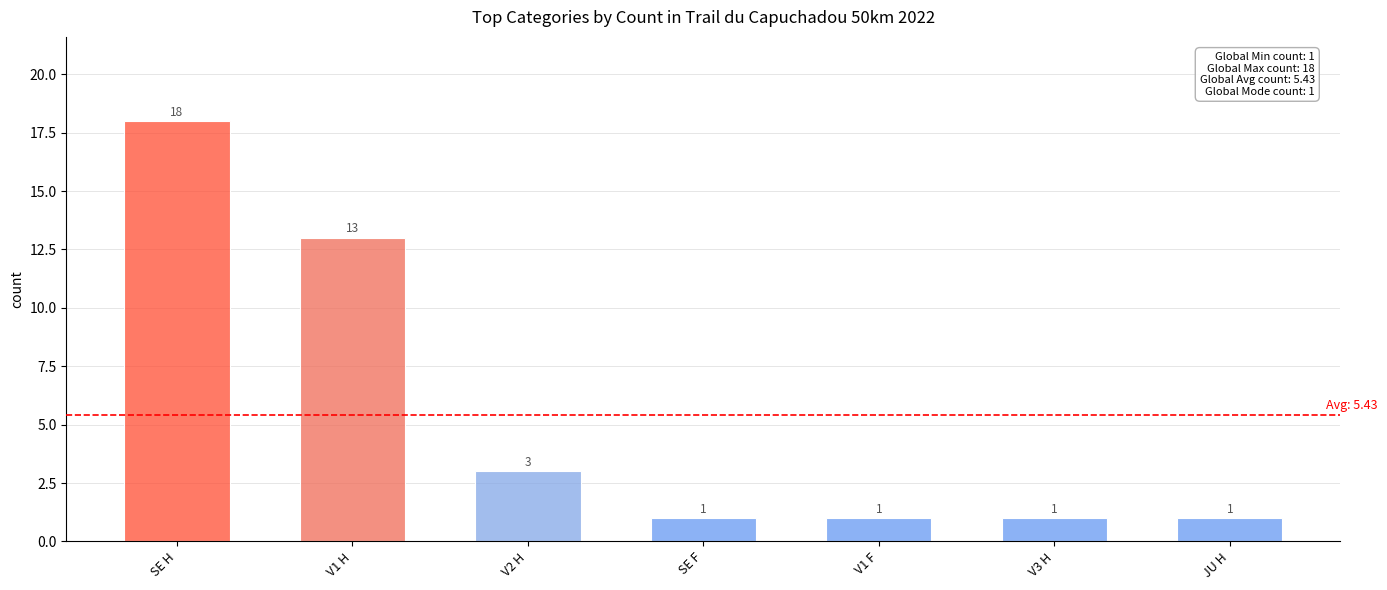

What is the value of the 5th bar from the left?

1